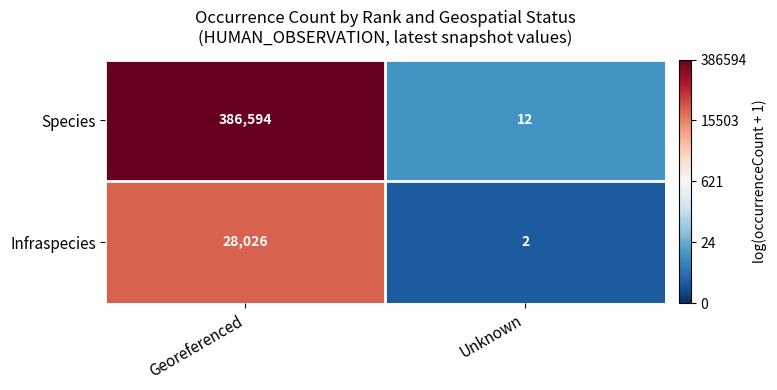

What is the spread (max minus min) of values at Georeferenced?

358568